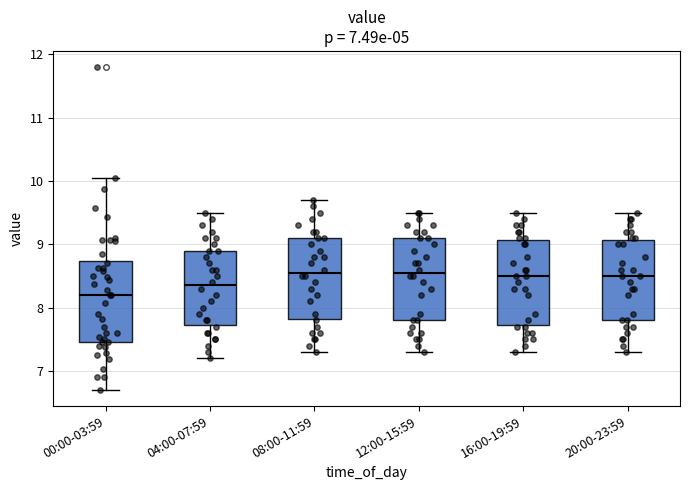

Which box has the lowest median line?

00:00-03:59